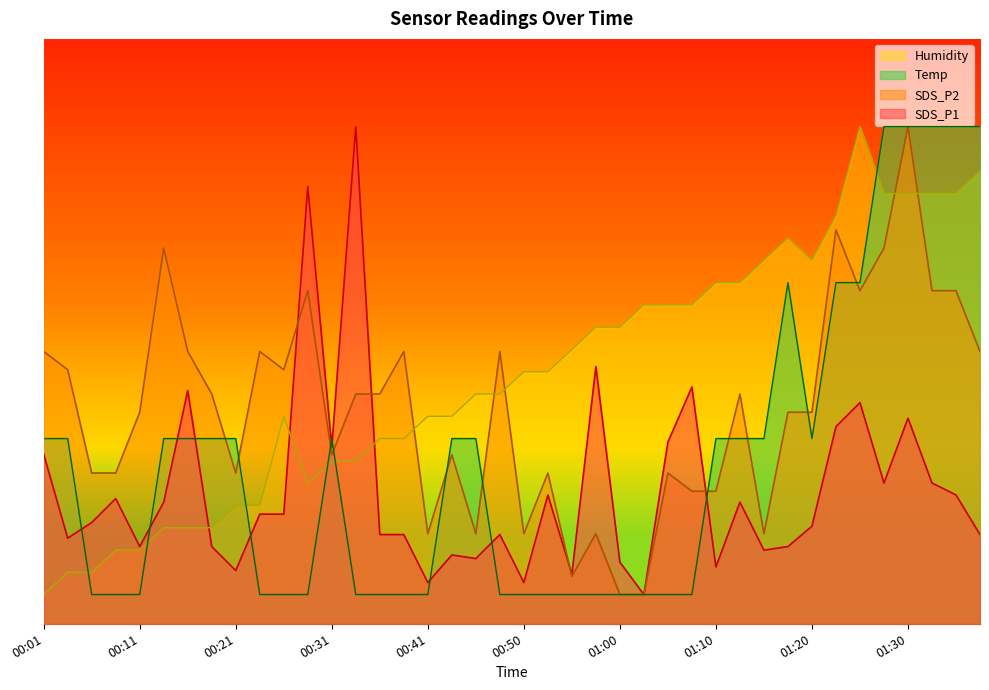

Between 00:28 and 00:55, which series saw the biggest shift?

SDS_P1